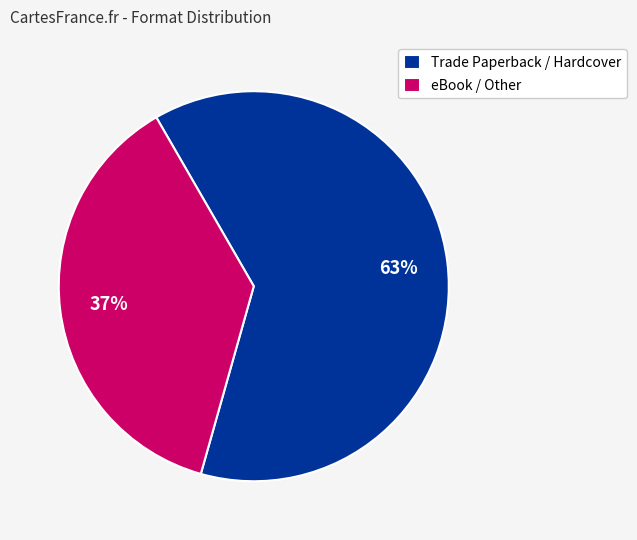

To the nearest percent, what is the average slice percentage?

50%